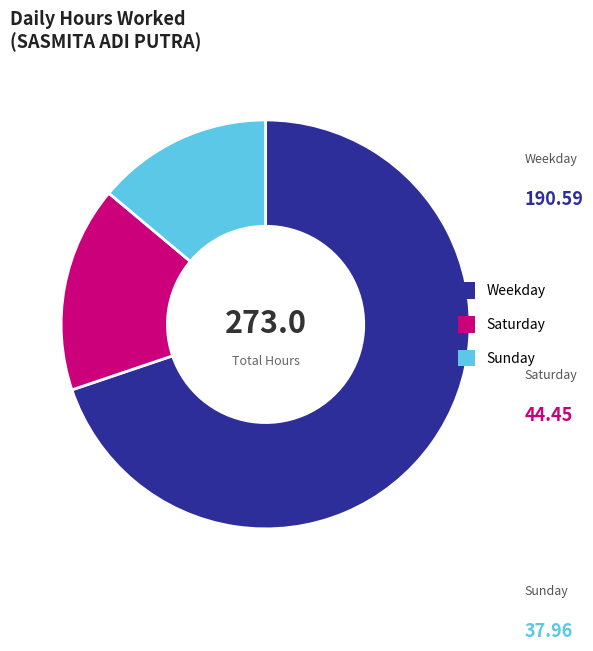

Does any single category account for the majority?

Yes